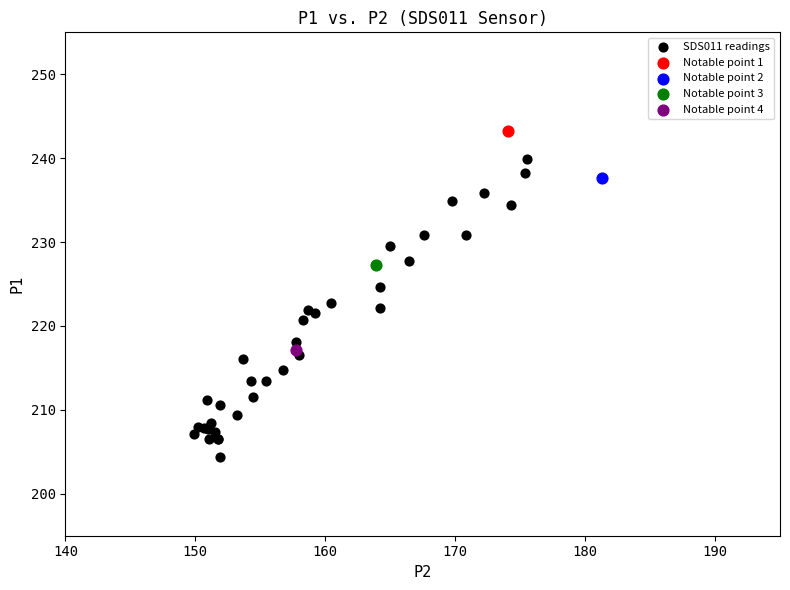

What are all the series names shown in the legend?

SDS011 readings, Notable point 1, Notable point 2, Notable point 3, Notable point 4